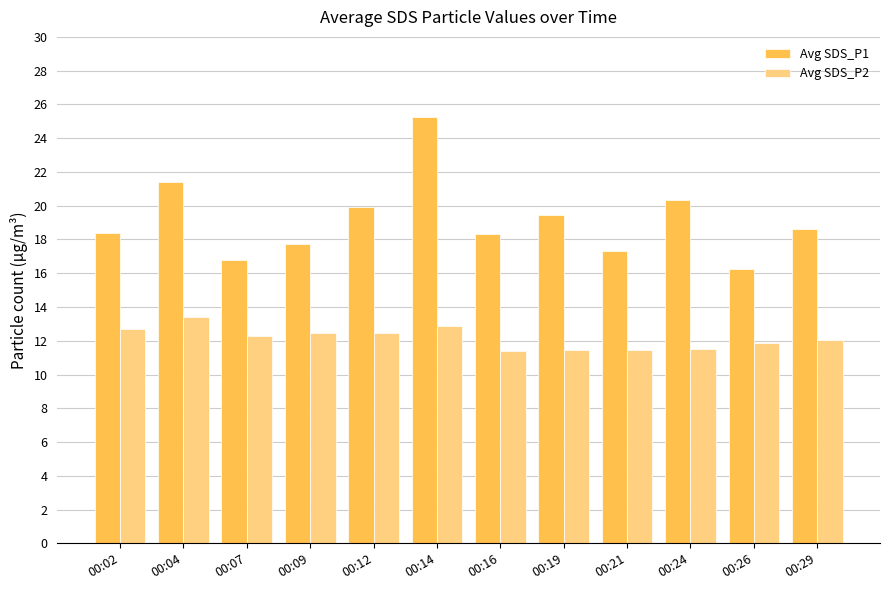

Which series has the largest range (max minus min)?

Avg SDS_P1